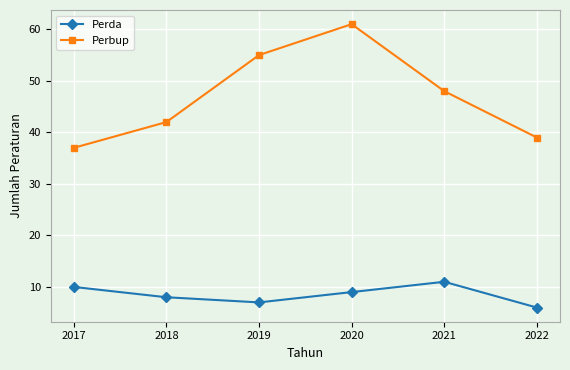

What is the total value across all series at 2022?

45